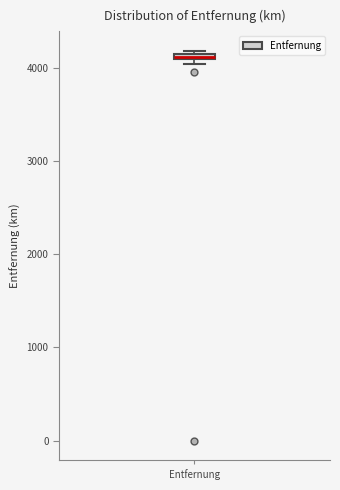

Where is the upper edge of the box for Entfernung on the y-axis? The values are not printed on the chart, so give them approximately, as read against the axis.

4200